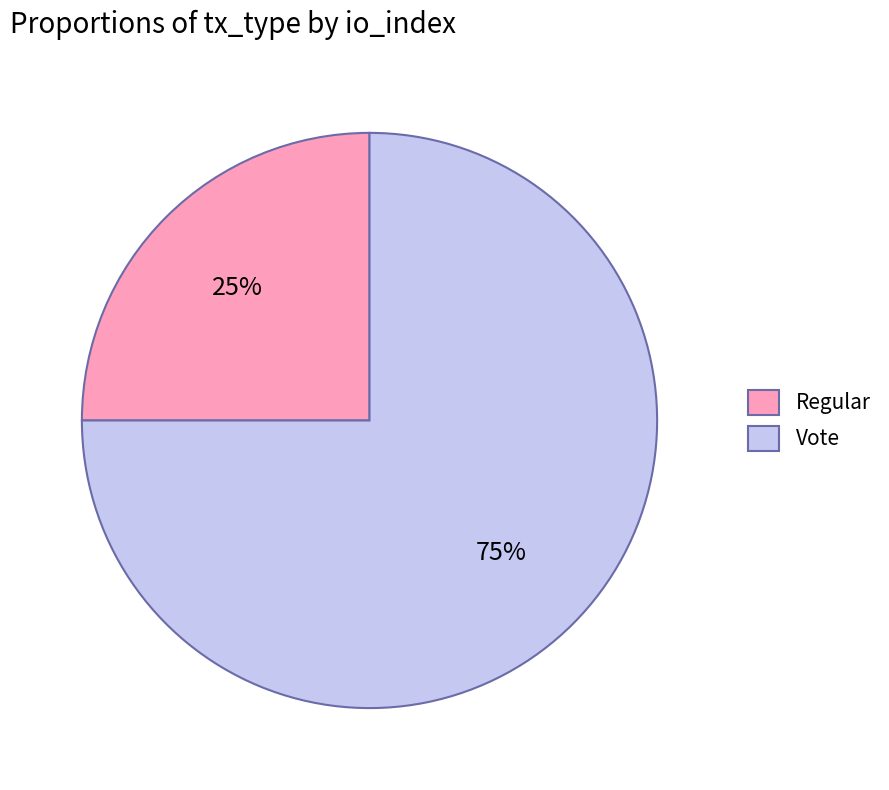

What is the ratio of the value at Vote to the value at Regular?

3.0